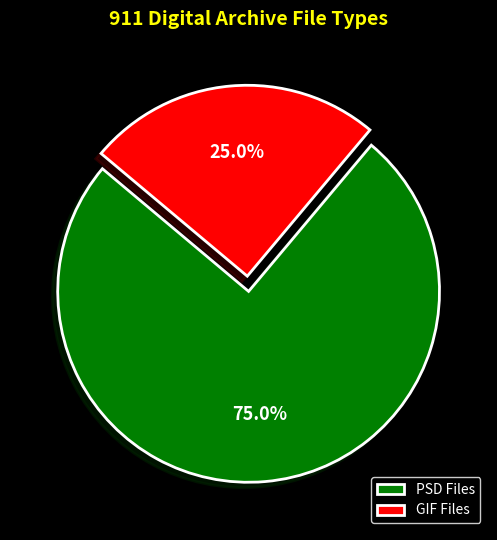

How many slices are in this pie chart?

2